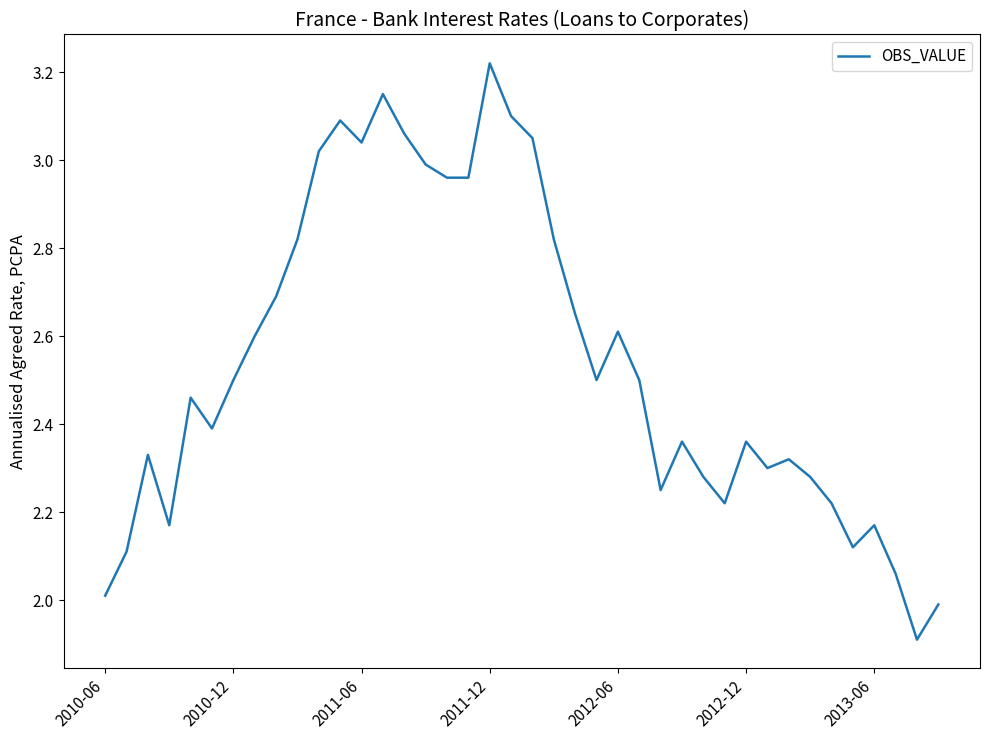

What is the minimum value shown in the chart?

1.9